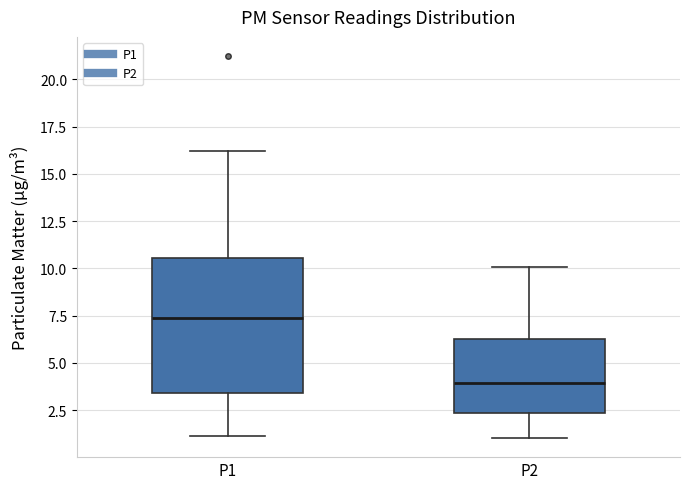

Which box is the tallest, from its lower edge to its upper edge?

P1